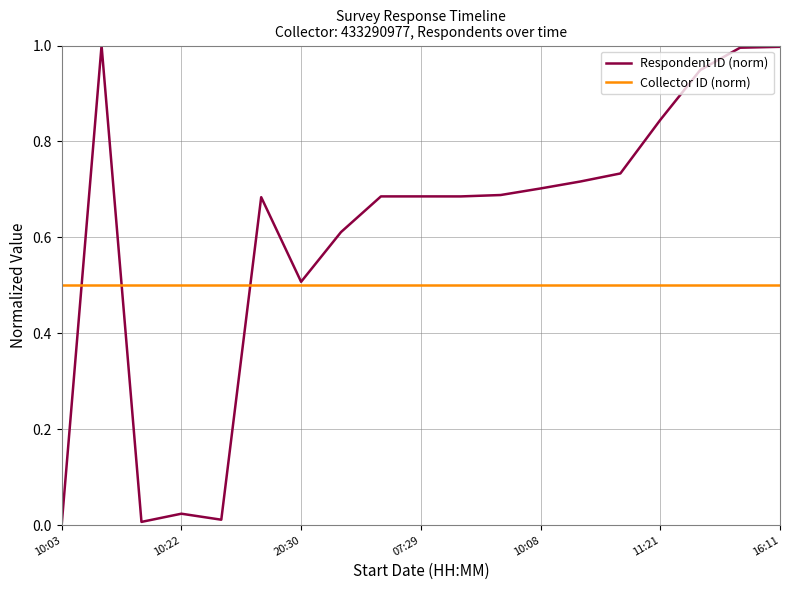

Rank the series by their maximum value, from highest to lowest.

Respondent ID (norm), Collector ID (norm)